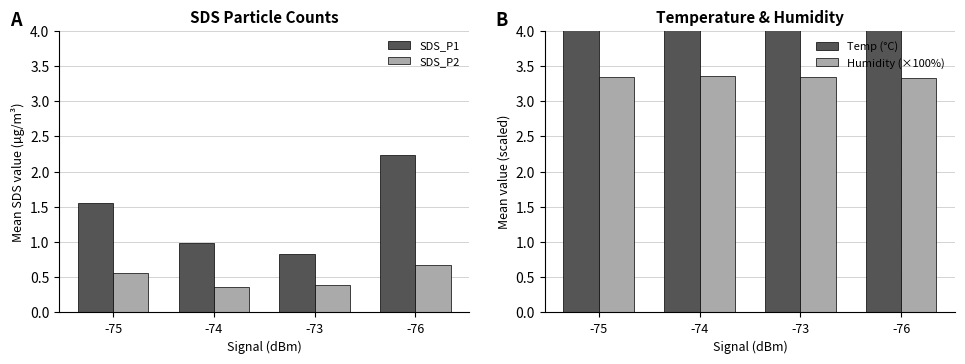

How many bars are there in total?

16